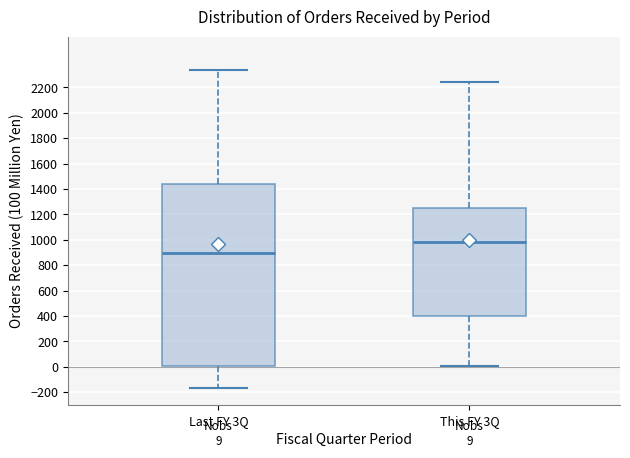

Which box is the tallest, from its lower edge to its upper edge?

Last FY 3Q